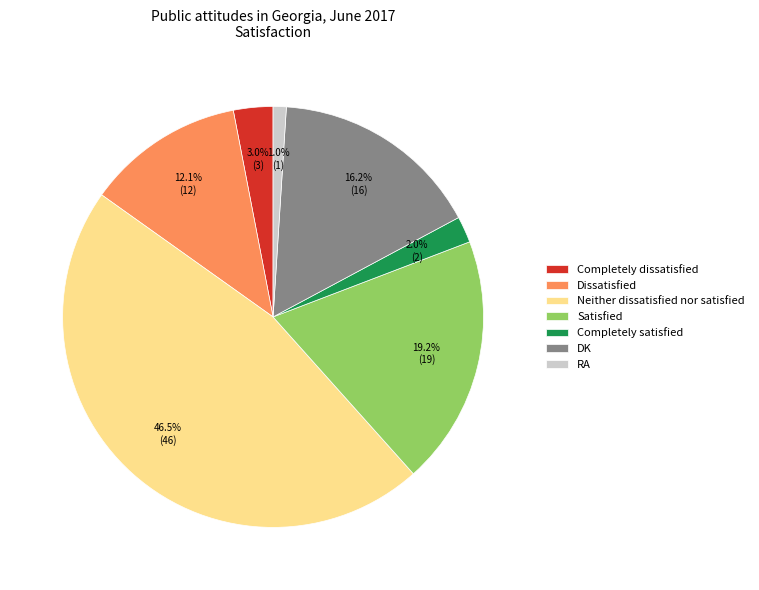

The DK slice represents 26% of the pie. True or false?

False